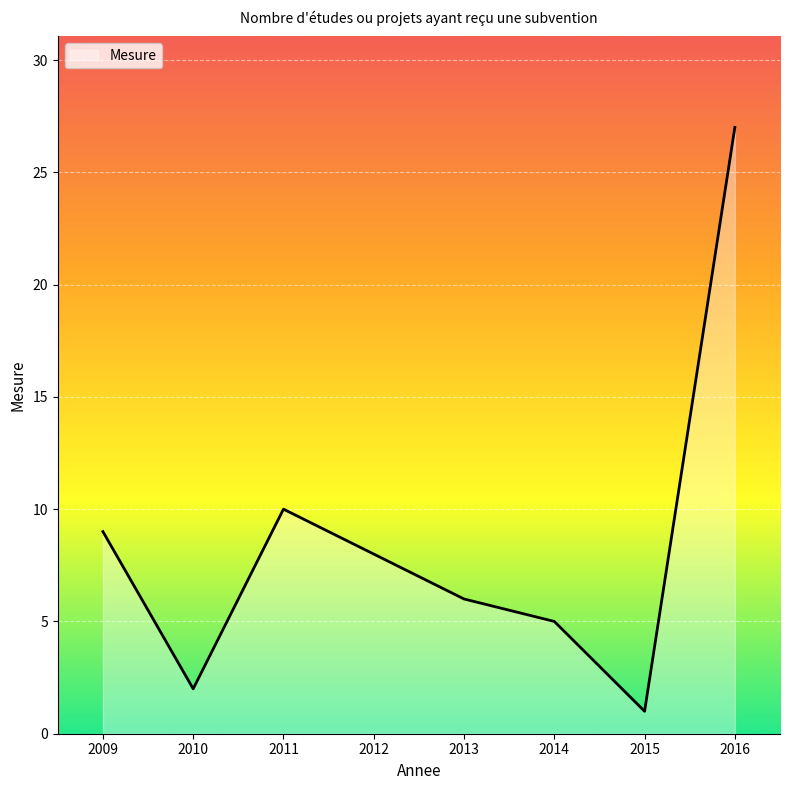

Reading left to right, extract all data points from this chart.

2009=9	2010=2	2011=10	2012=8	2013=6	2014=5	2015=1	2016=27